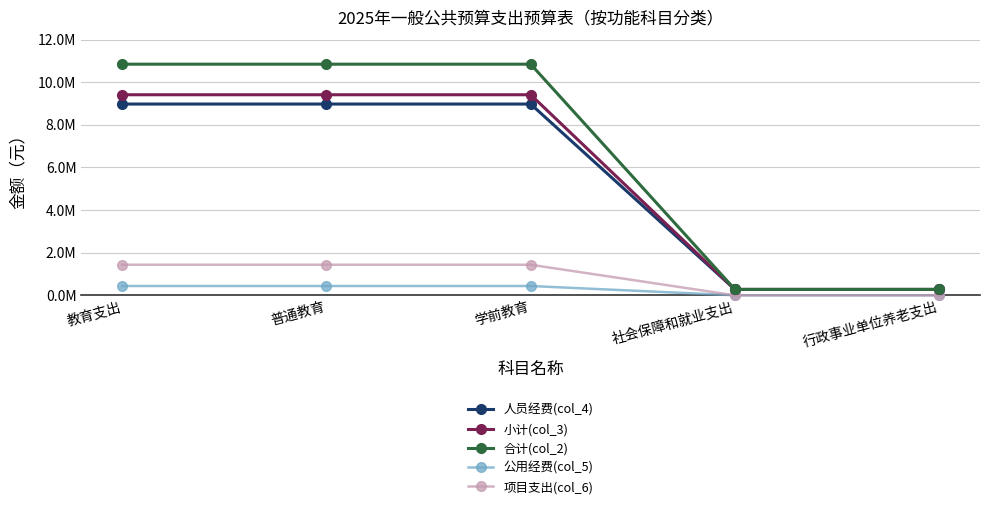

What is the label of the 1st point from the right?

行政事业单位养老支出